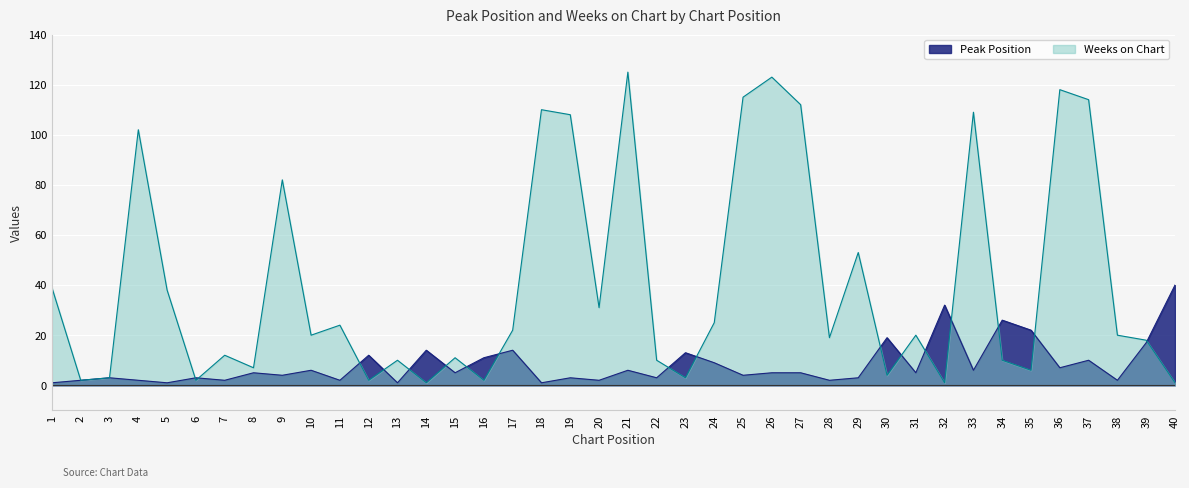

Where is Weeks on Chart nearest to the value 63?

29